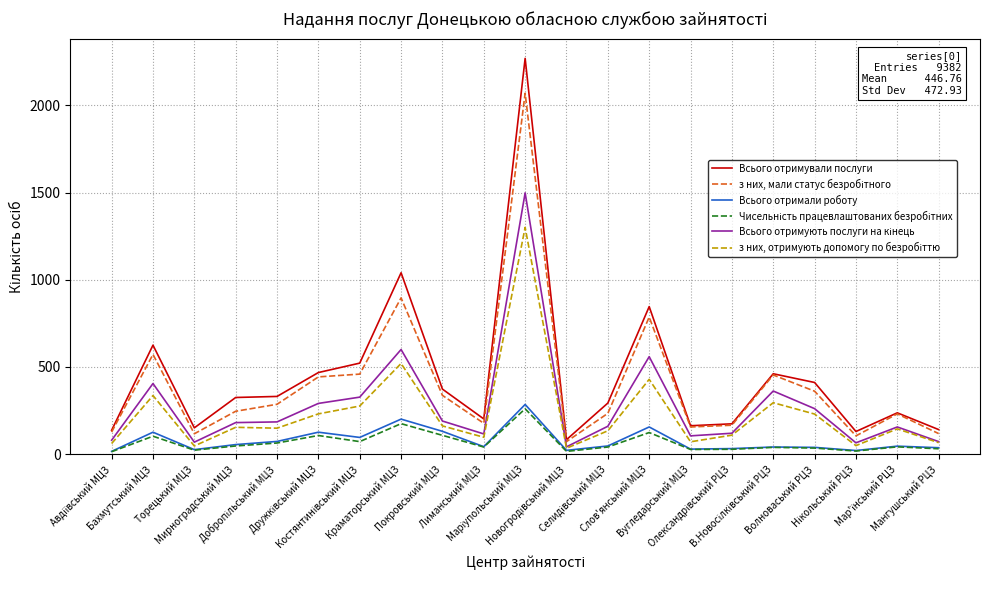

Which series has the widest spread of values?

Всього отримували послуги